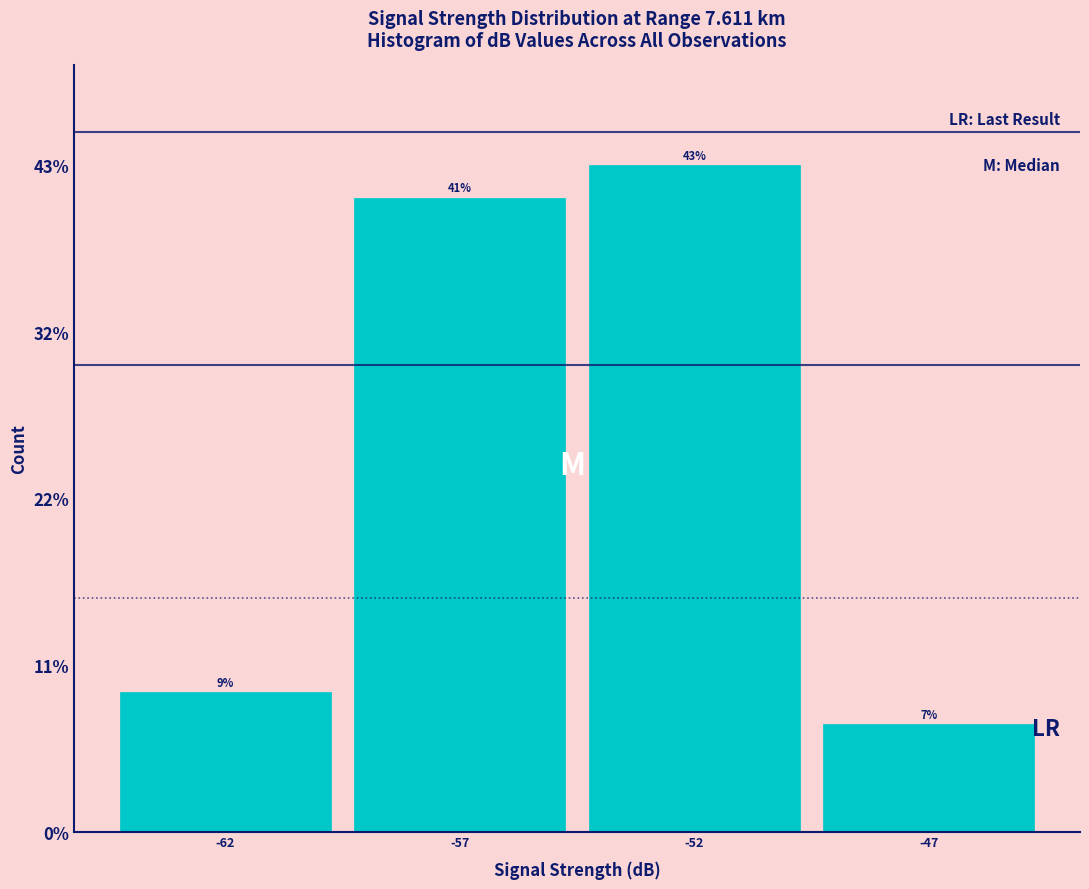

Are the bars horizontal?

No